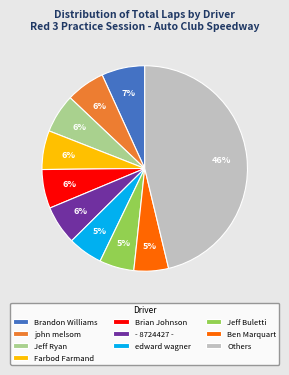

What percentage is the Farbod Farmand slice, to the nearest percent?

6%